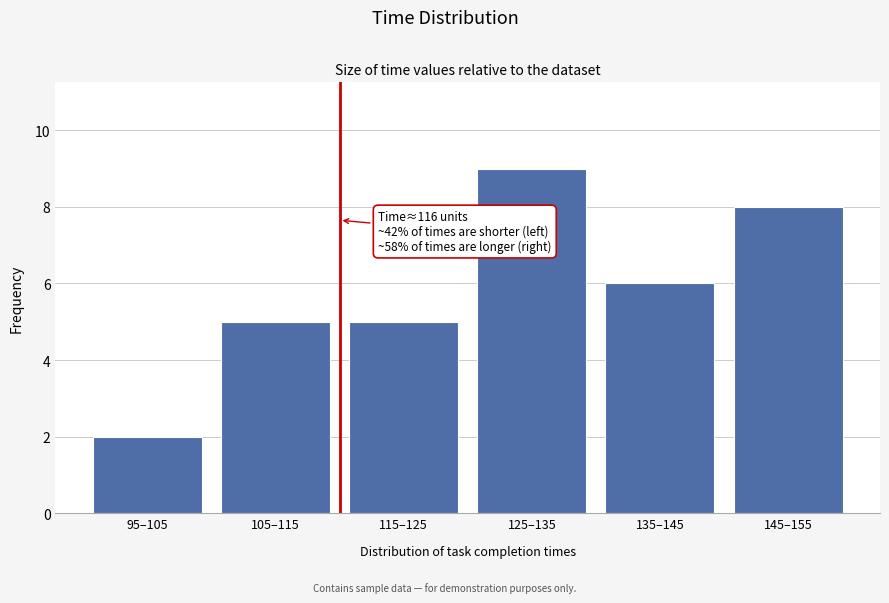

Reading right to left, transcribe all the data shown in this chart.

145–155=8	135–145=6	125–135=9	115–125=5	105–115=5	95–105=2